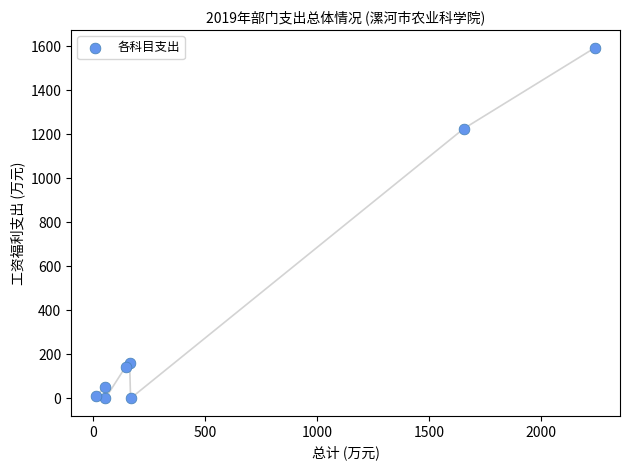

What Y value in the scatter plot is closest to 796?

1224.8